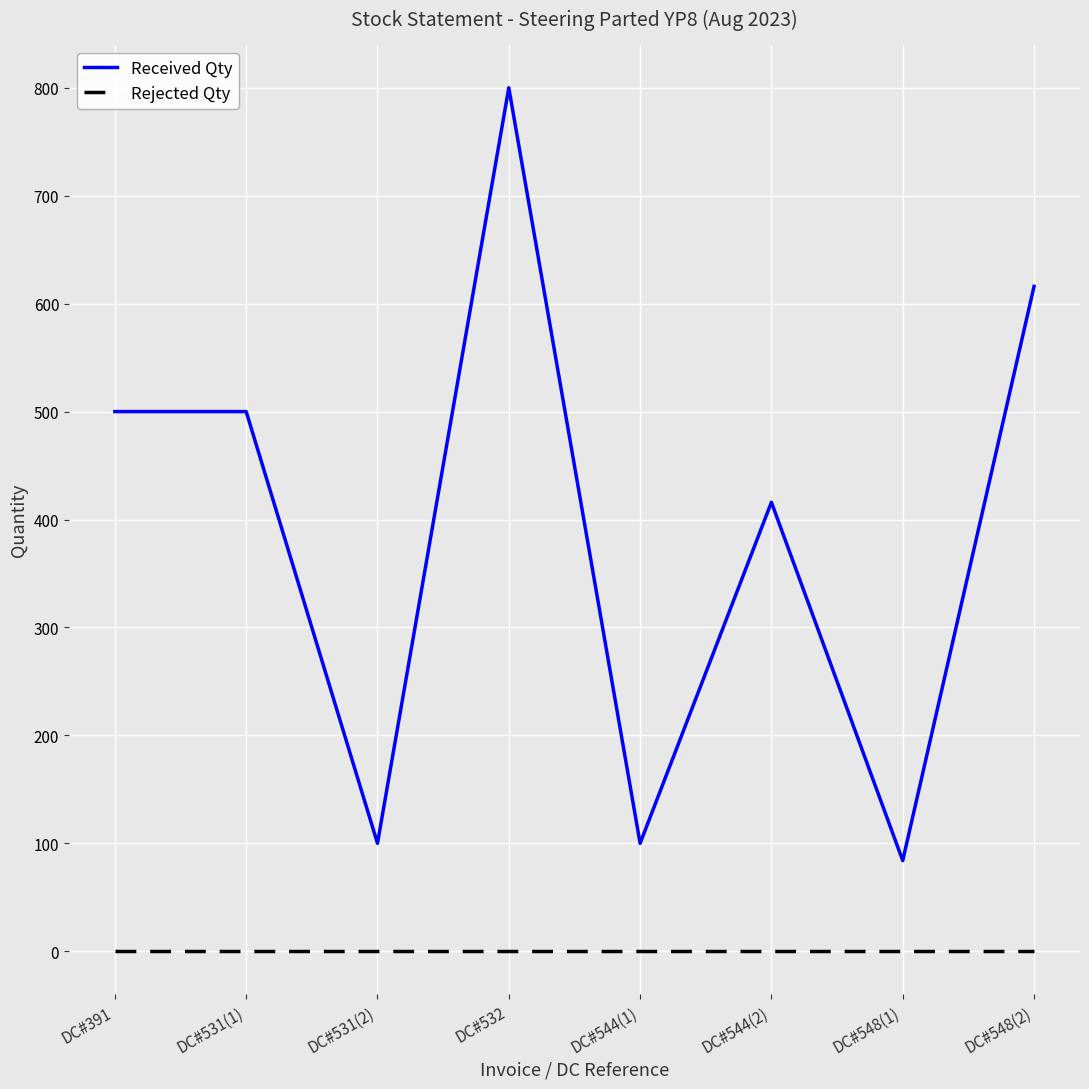

Which category has the highest value across all series?

DC#532